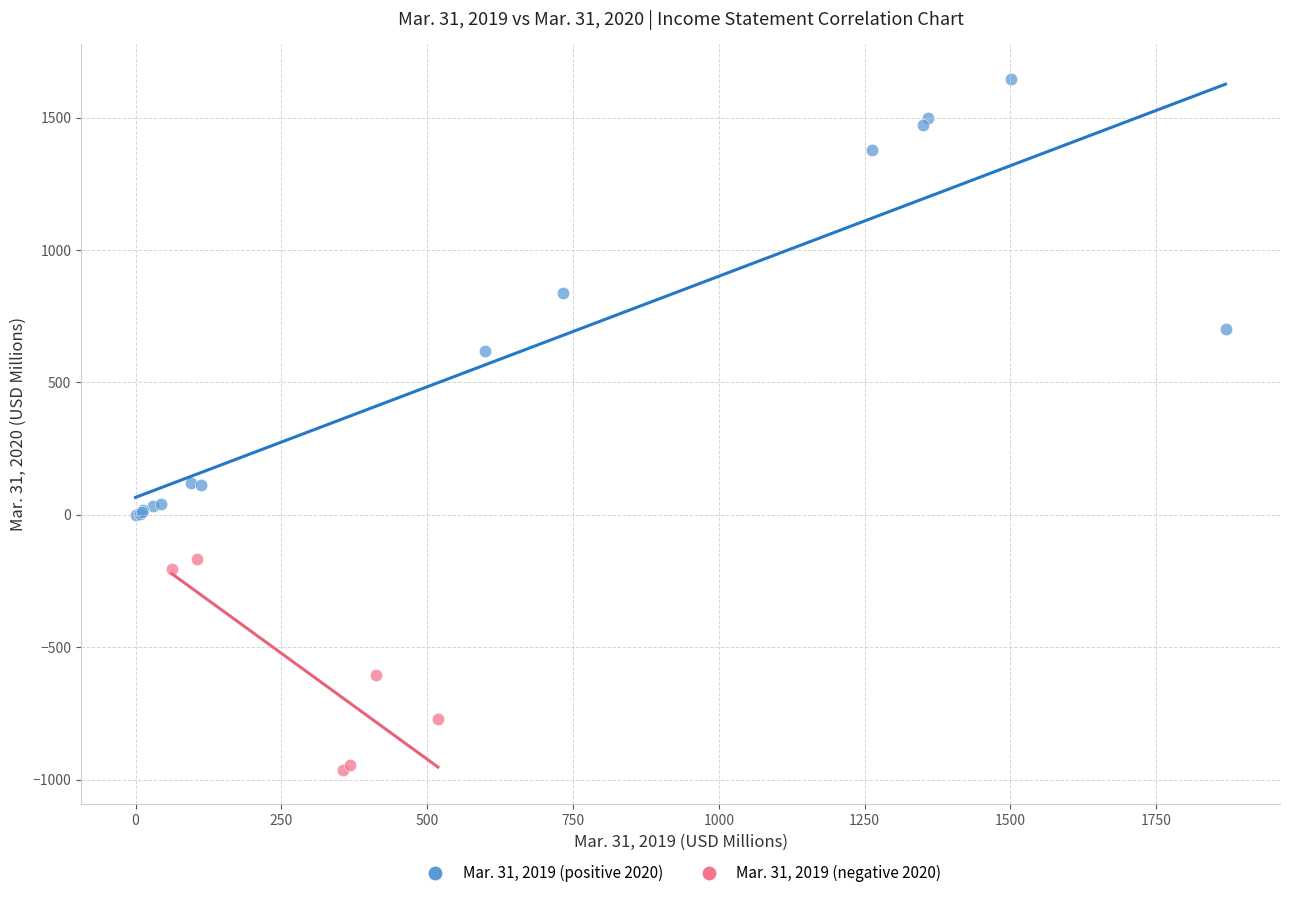

What are all the series names shown in the legend?

Mar. 31, 2019 (positive 2020), Mar. 31, 2019 (negative 2020)